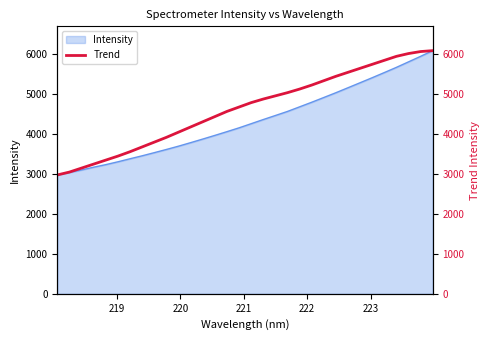

What is the minimum value for Intensity?

2977.9